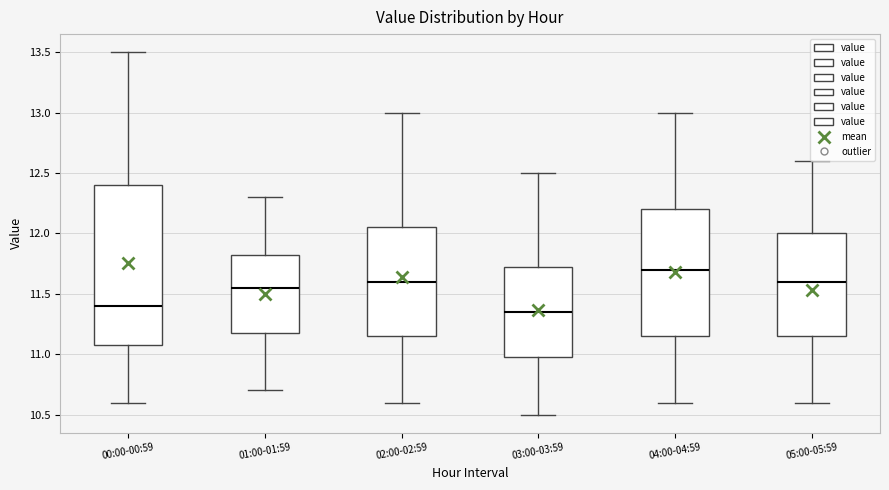

Where does the upper whisker of the box for 04:00-04:59 end on the y-axis? The values are not printed on the chart, so give them approximately, as read against the axis.

13.00